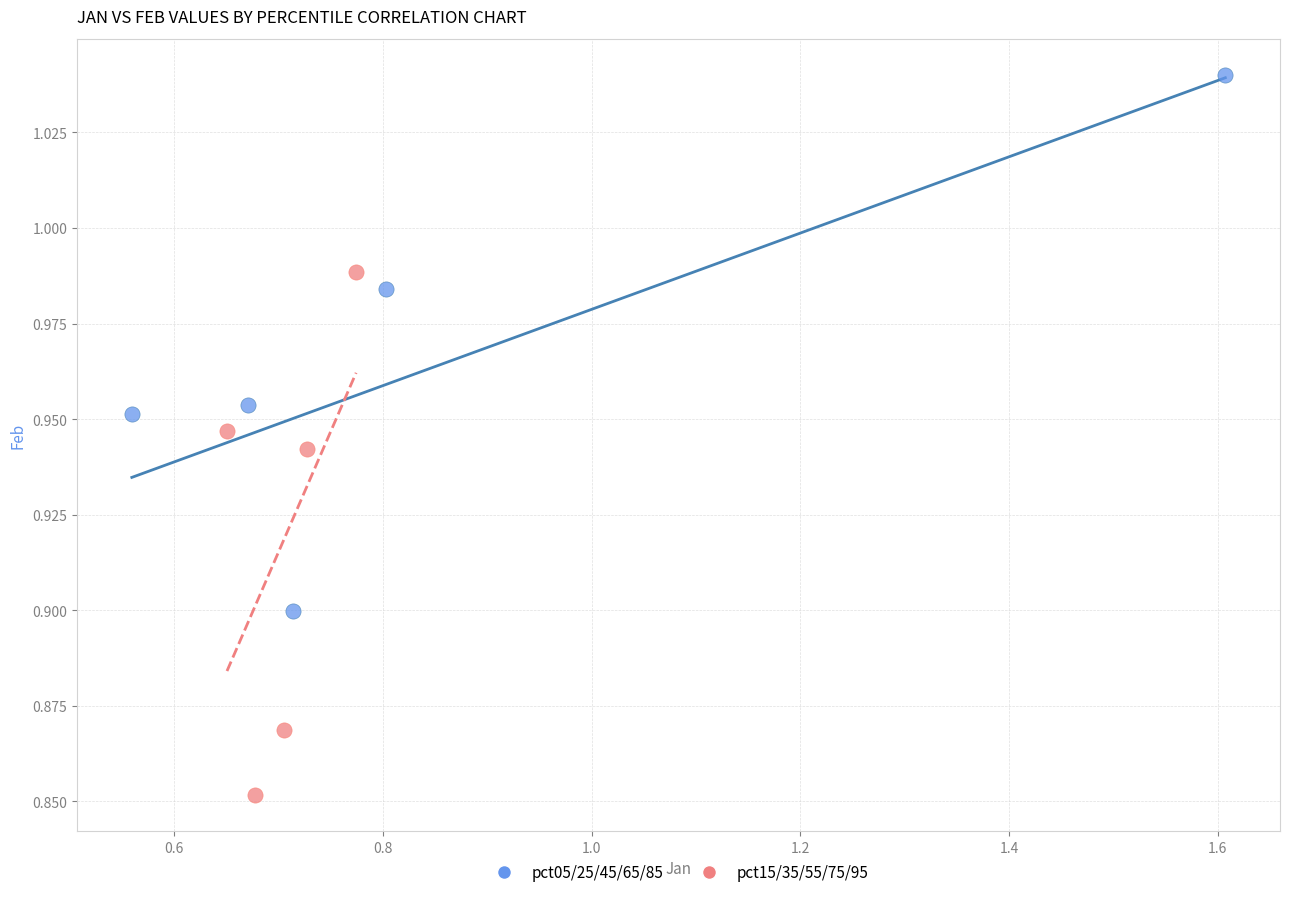

Which series reaches the maximum Y coordinate?

pct05/25/45/65/85